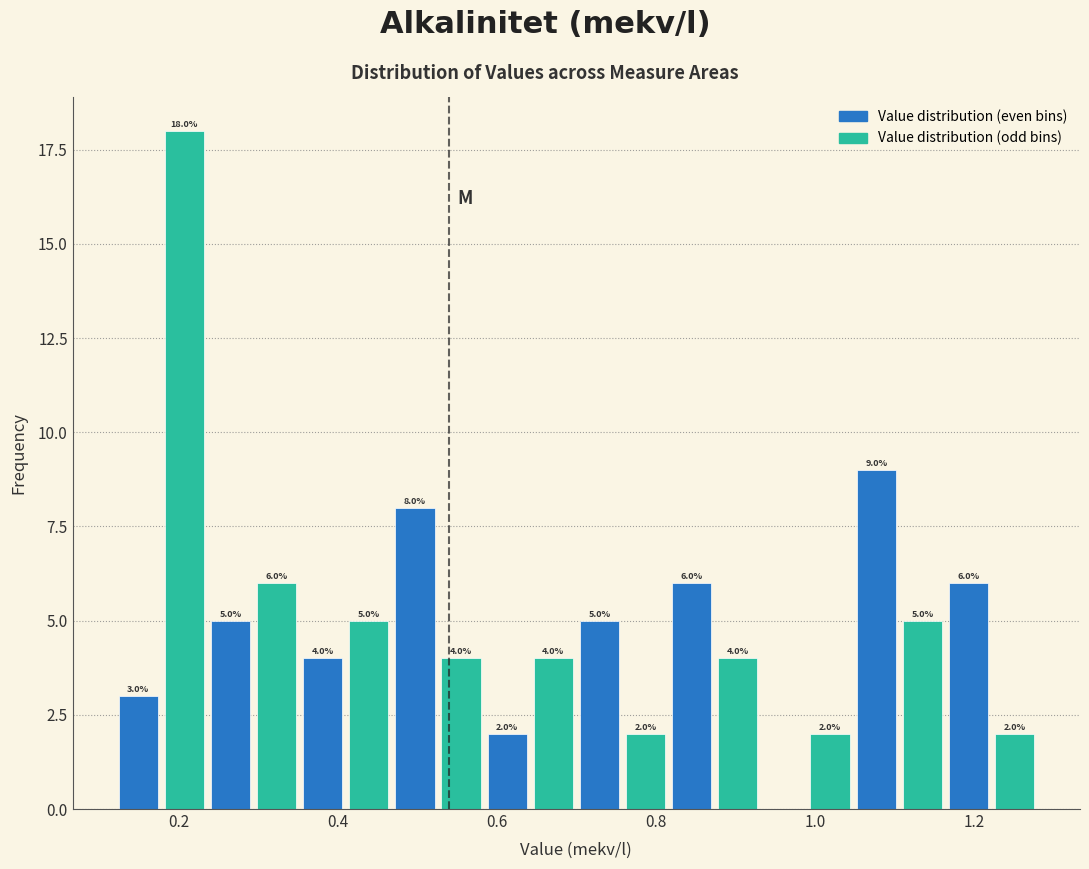

Around what value on the x-axis is the tallest bar? Give the approximate position of its centre, as read against the axis.

0.20